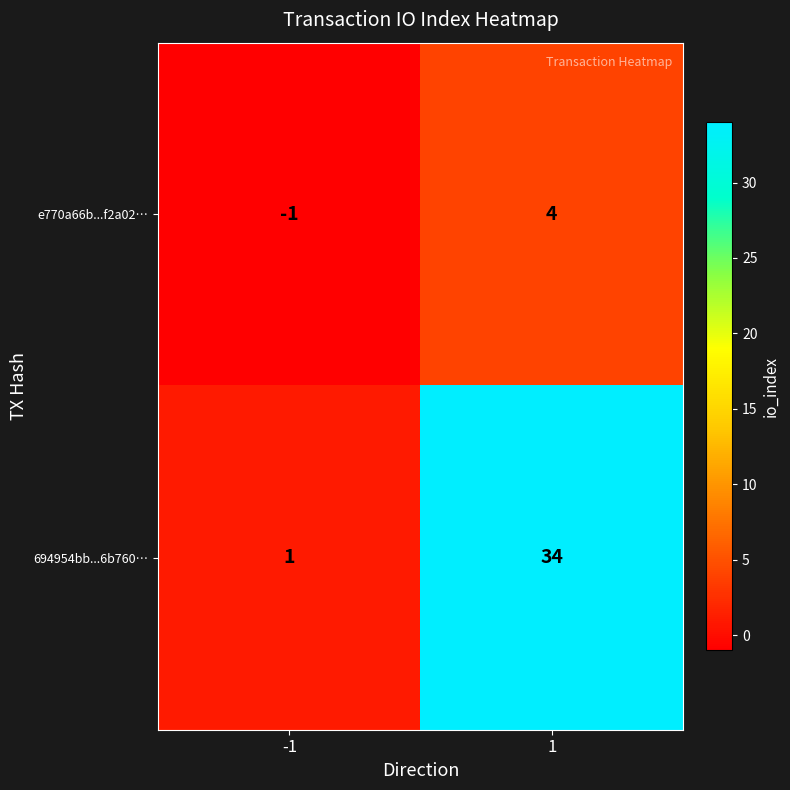

How many values in e770a66b...f2a02… are below zero?

1